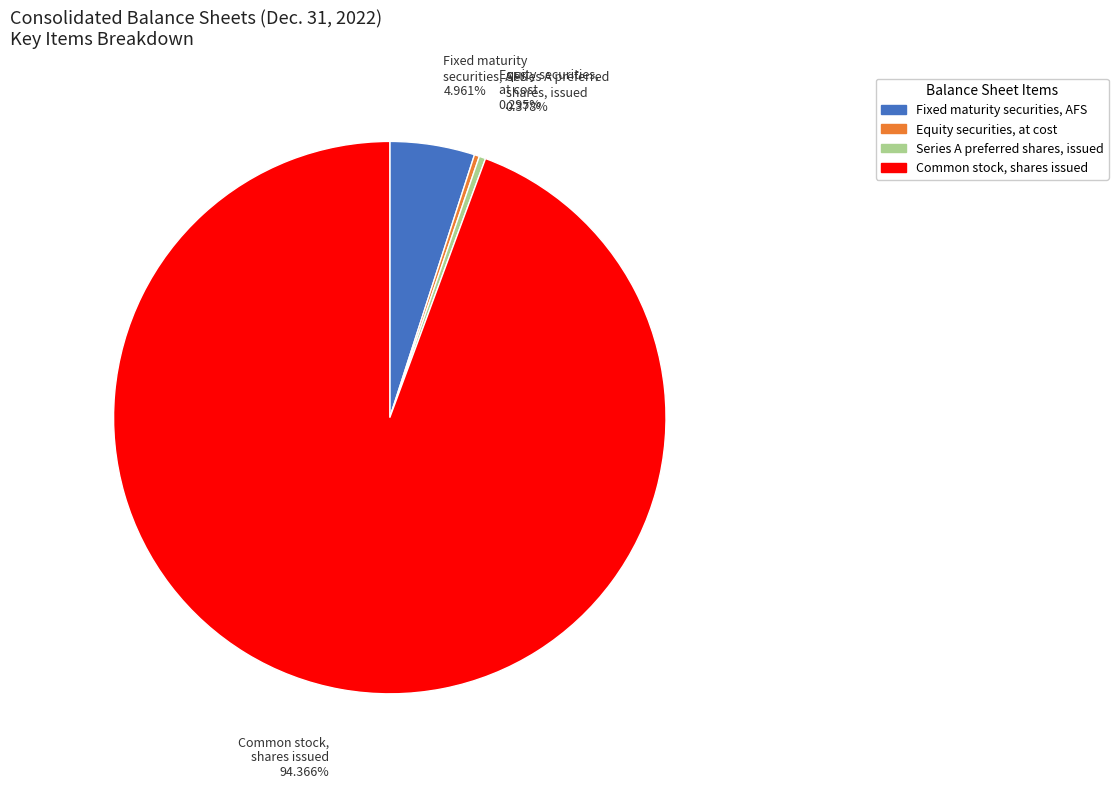

Is there any slice that represents more than half of the pie?

Yes